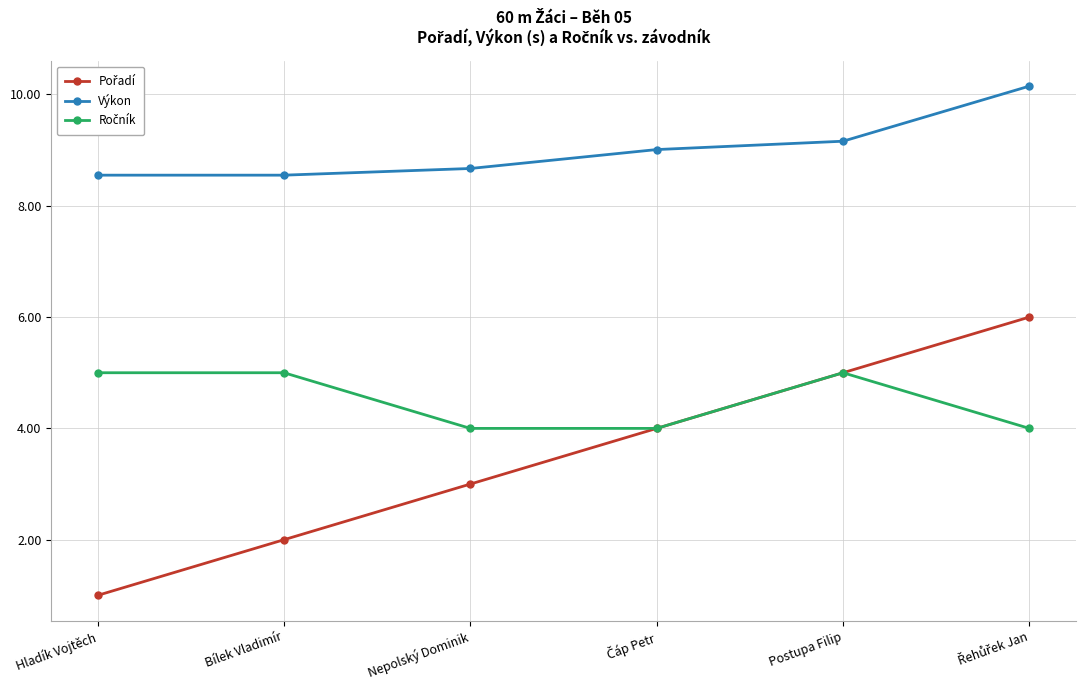

What is the maximum value shown in the chart?

10.2